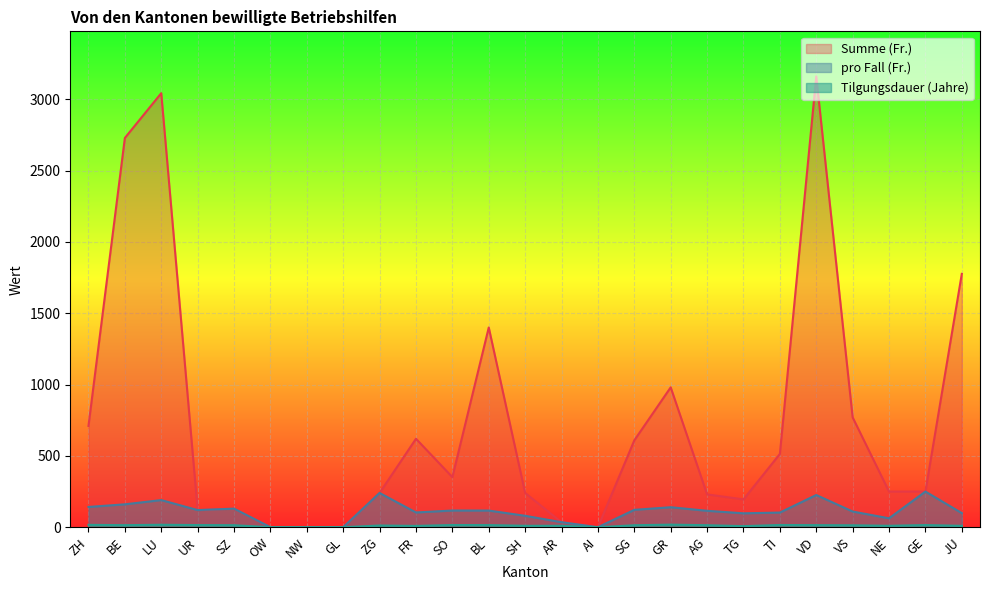

Which series has the largest range (max minus min)?

Summe (Fr.)